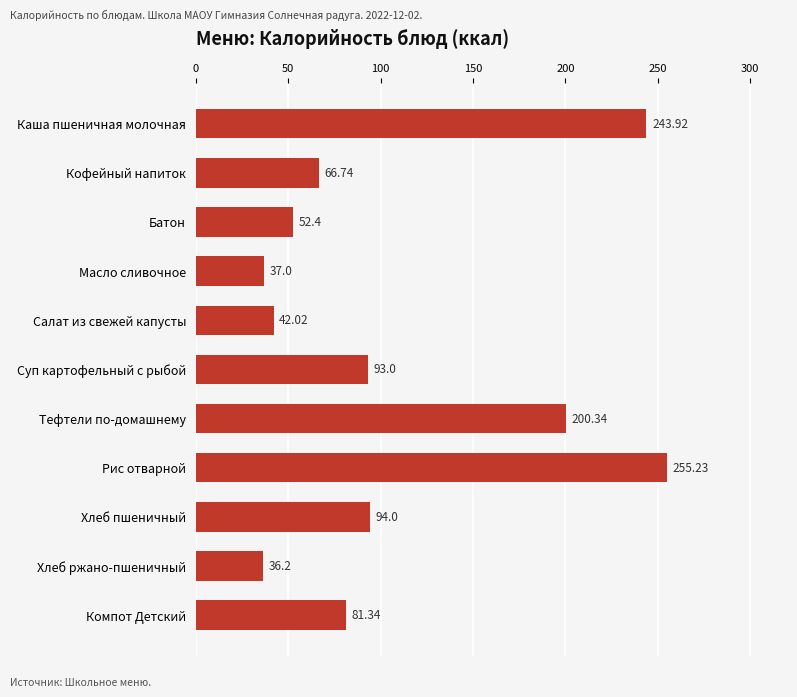

Where is the data nearest to the value 145?

Хлеб пшеничный